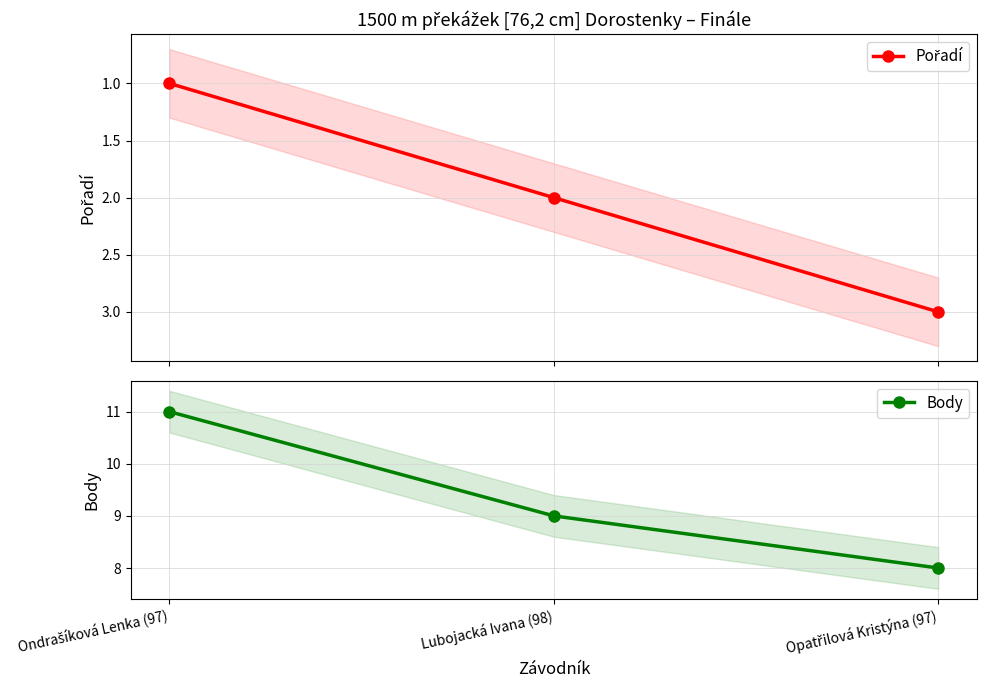

How many Pořadí values are between 1 and 3?

3